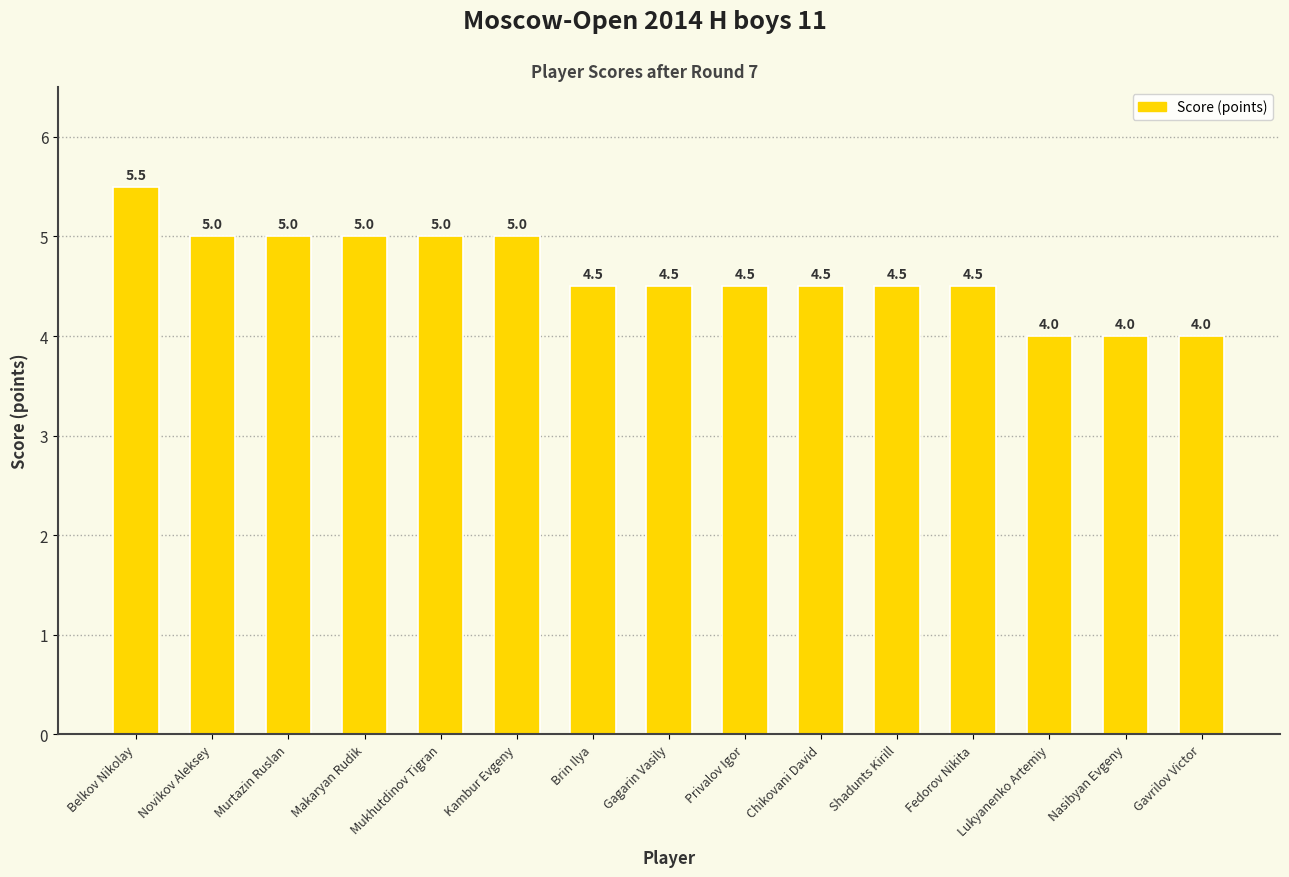

What position from the right is Fedorov Nikita?

4